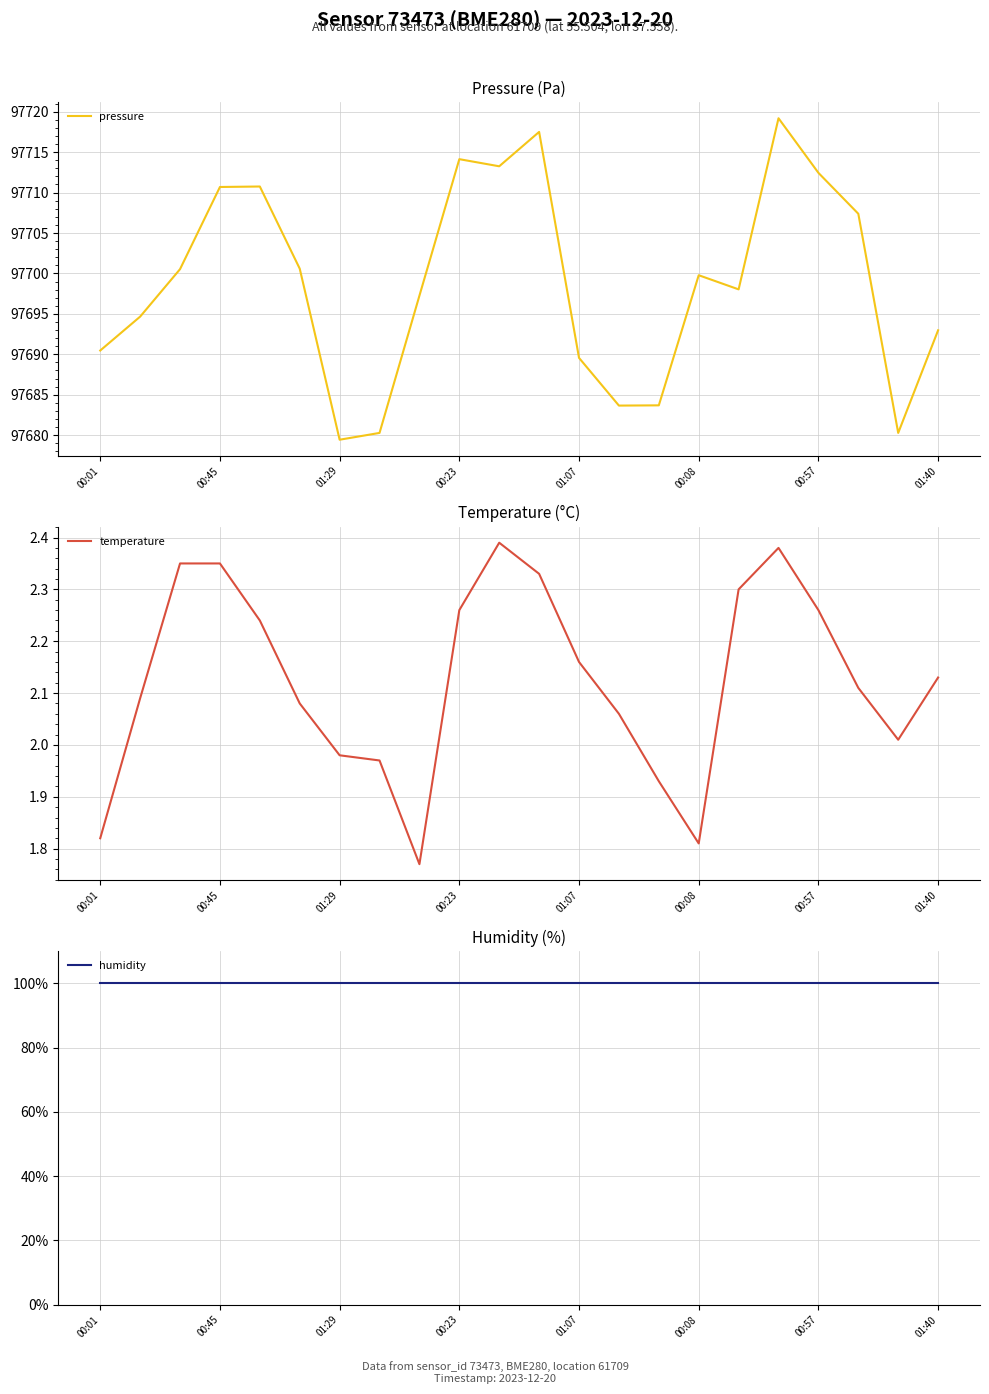

Does the chart display data point markers on the line(s)?

No